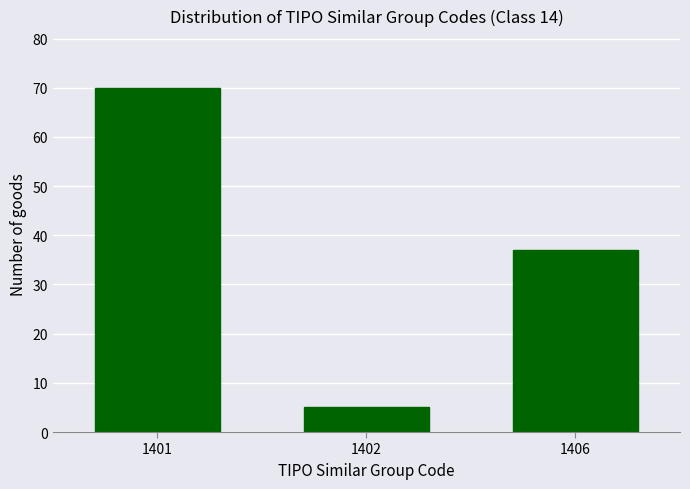

Reading right to left, what are all the values shown in this chart?

1406=37	1402=5	1401=70